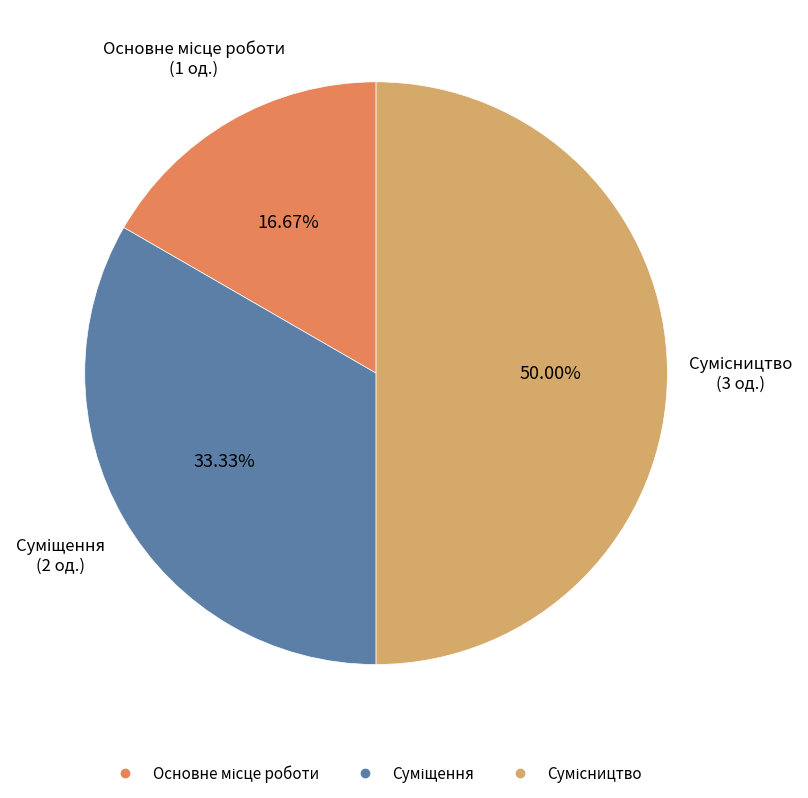

Combined, what portion of the pie is Суміщення and Сумісництво?

83.3%